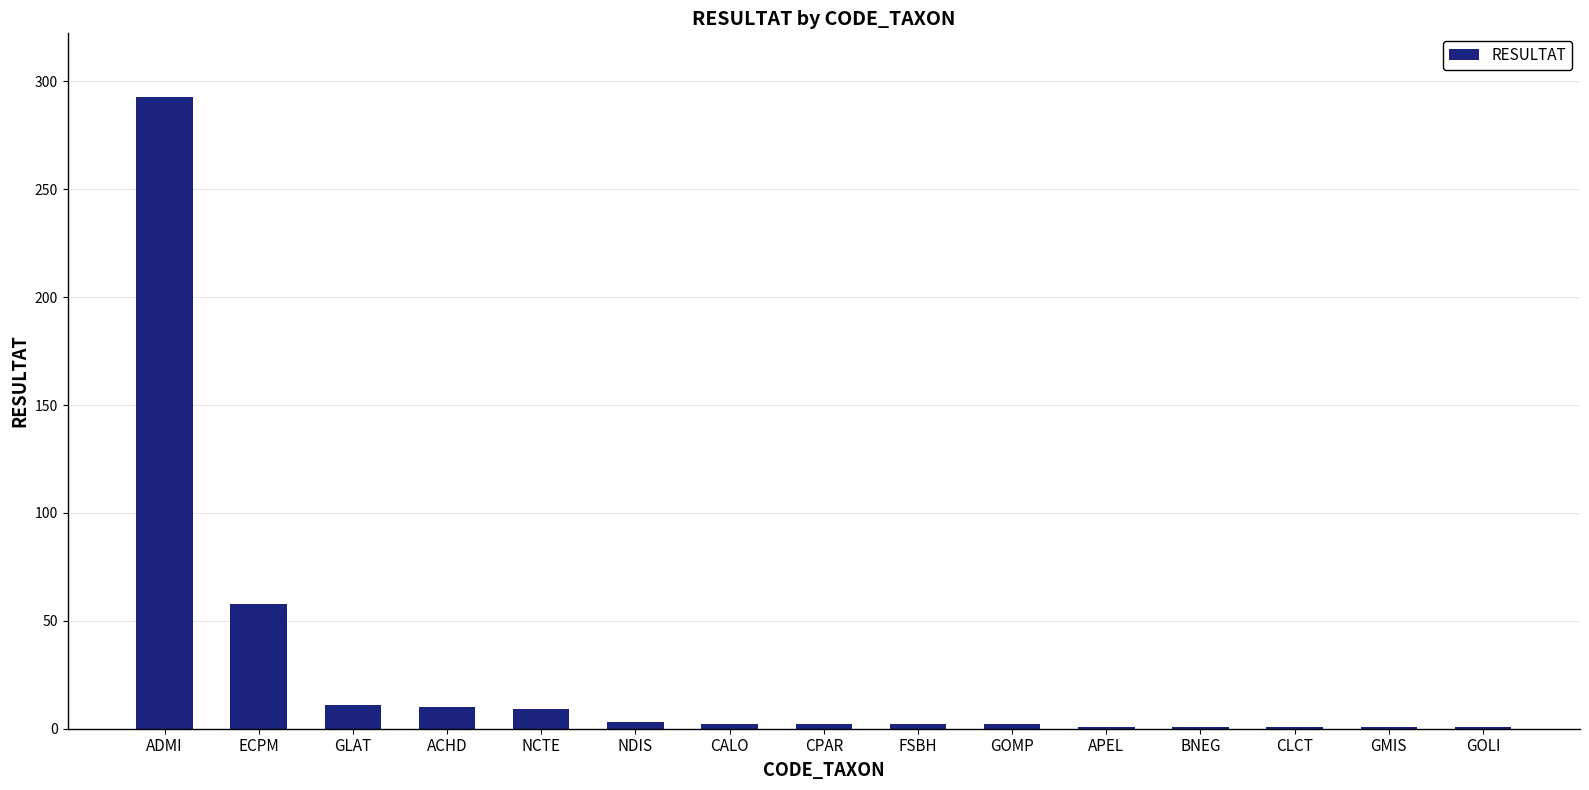

How many bars are there in total?

15